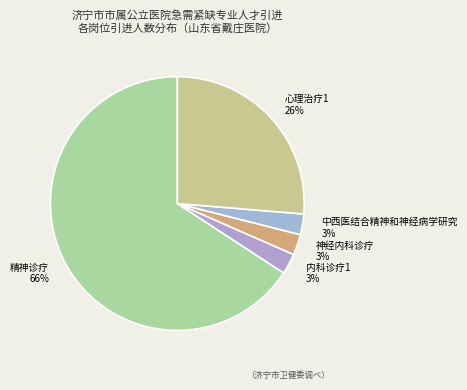

To the nearest percent, what is the average slice percentage?

20%